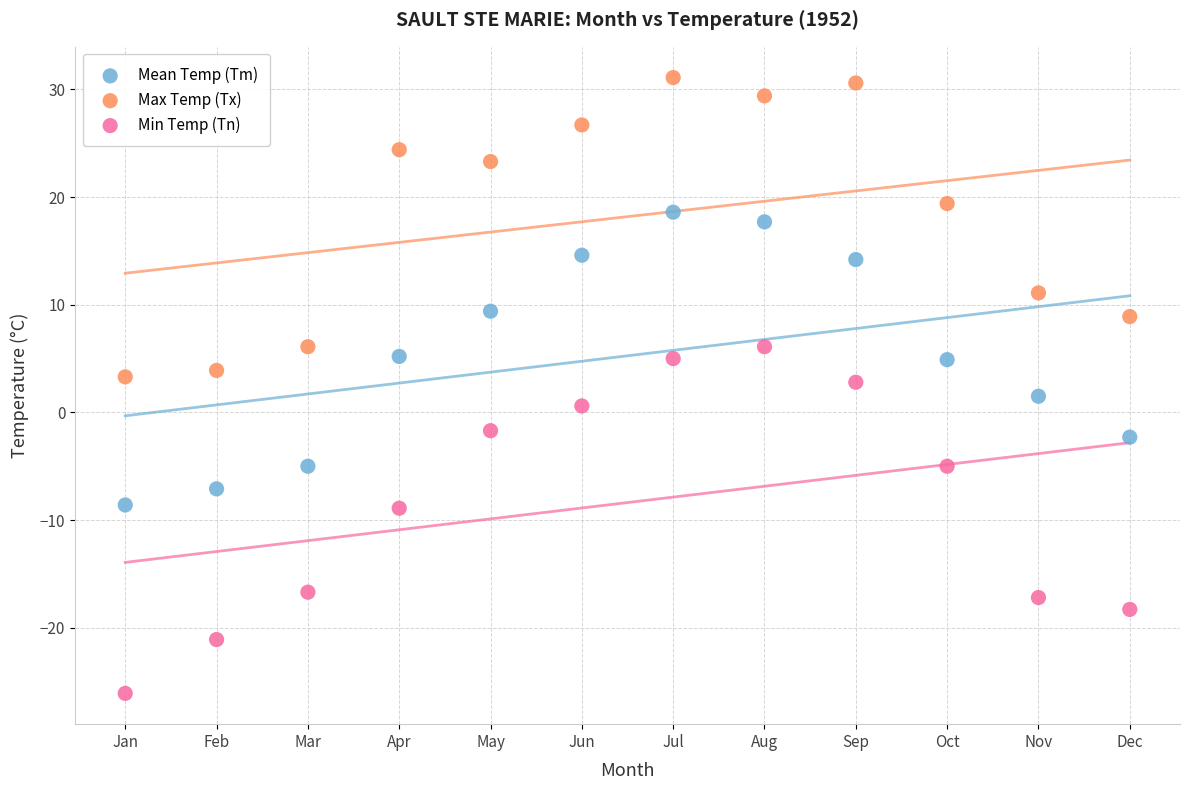

In the Max Temp (Tx) series, what Y value is closest to 17?

19.4